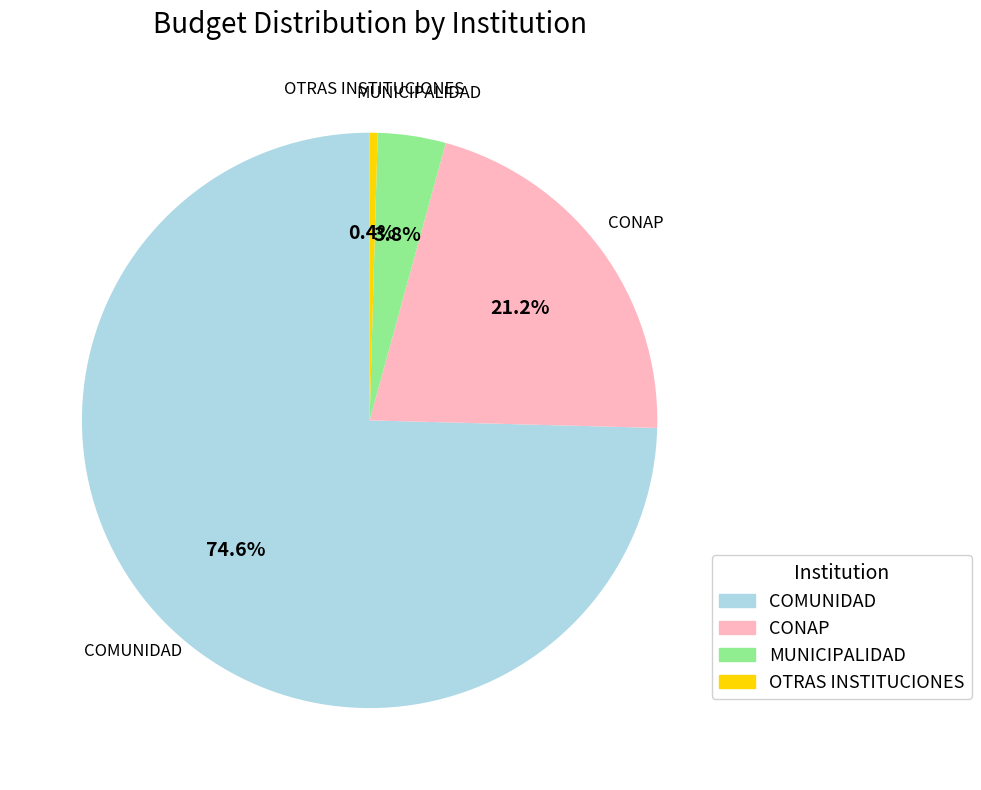

To the nearest percent, what percentage of the pie is COMUNIDAD?

75%